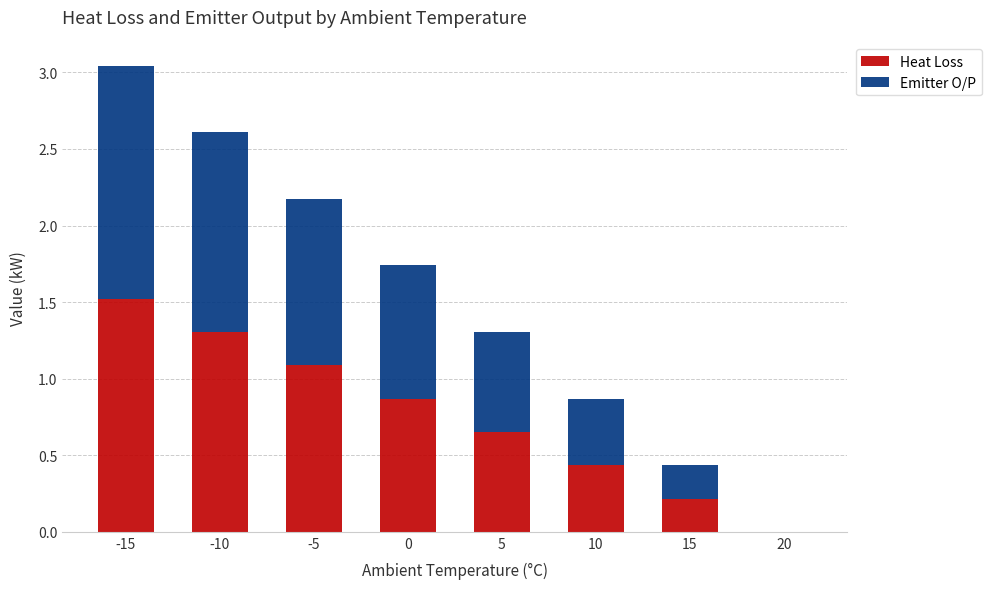

How many data points in Heat Loss are above 0?

7